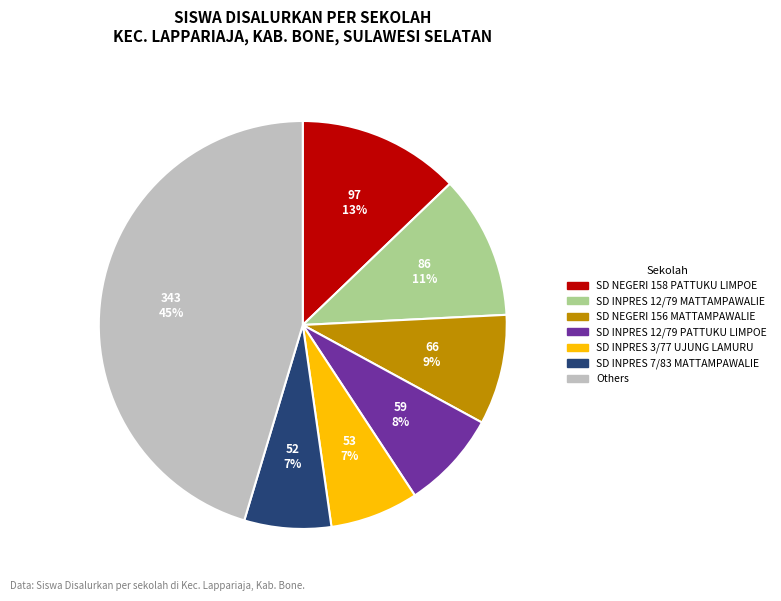

Is there any slice that represents more than half of the pie?

No